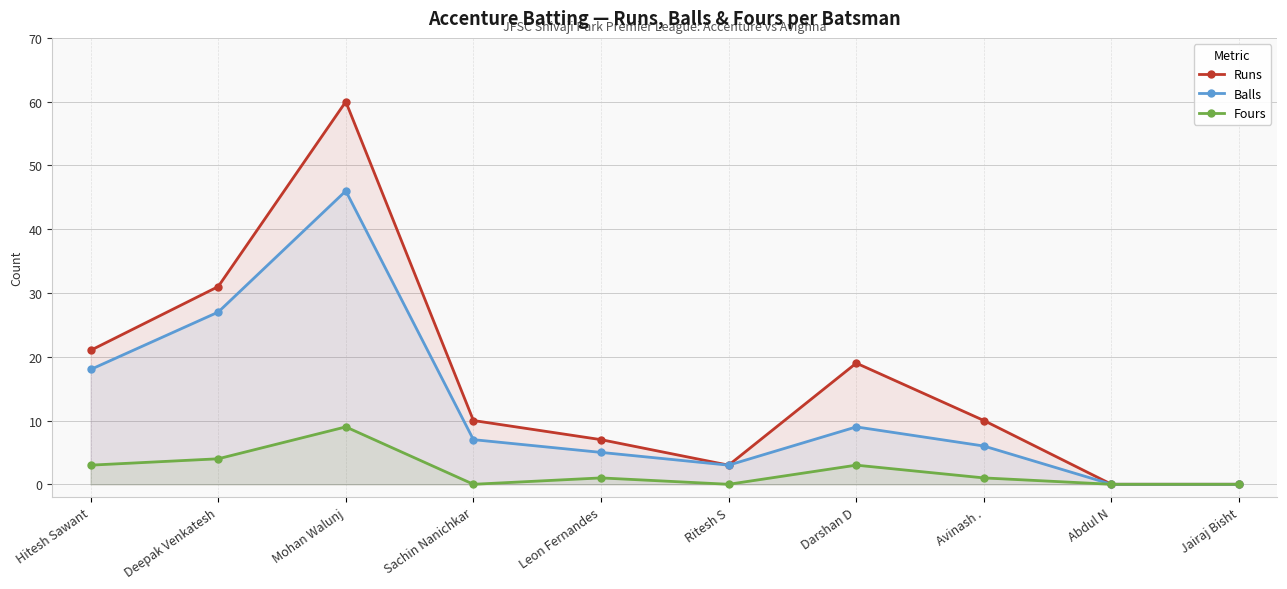

Is the value of Fours at Deepak Venkatesh greater than the value of Balls at Hitesh Sawant?

No